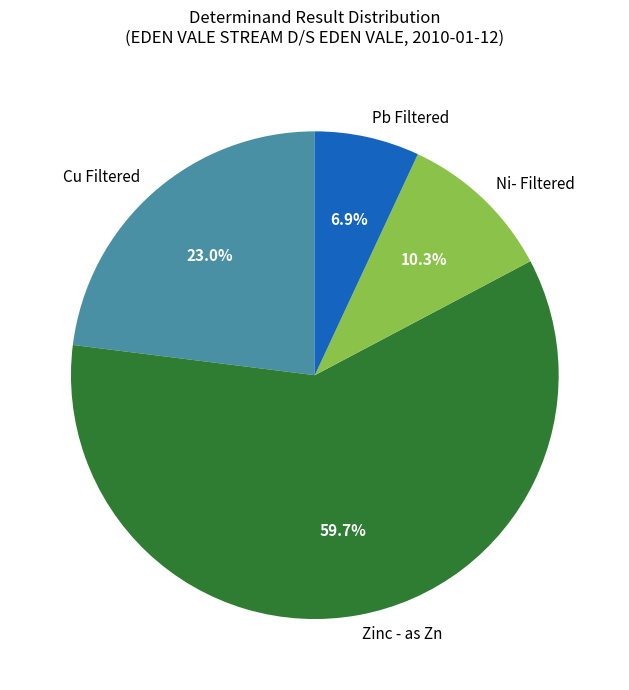

What is the largest slice in the pie chart?

Zinc - as Zn